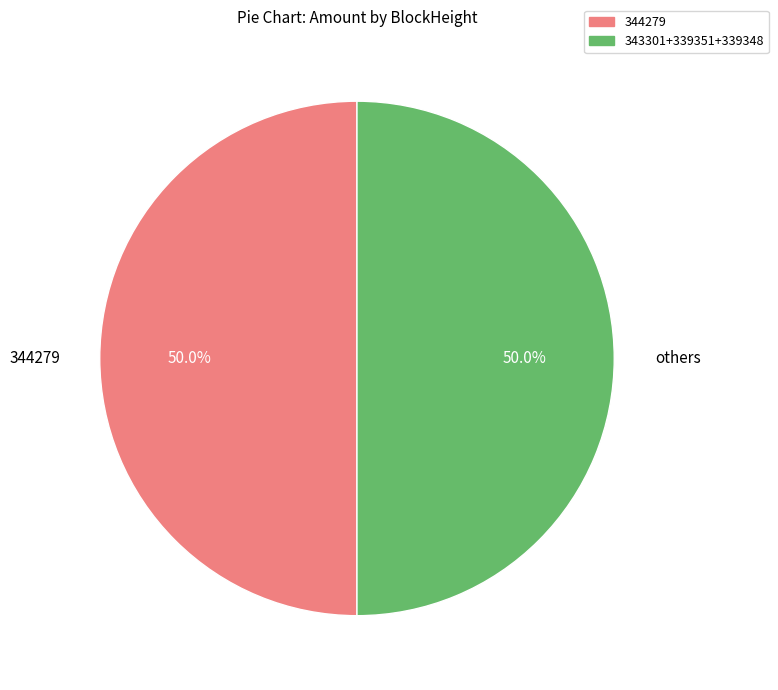

What is the ratio of the value at 344279 to the value at 343301+339351+339348?

1.0